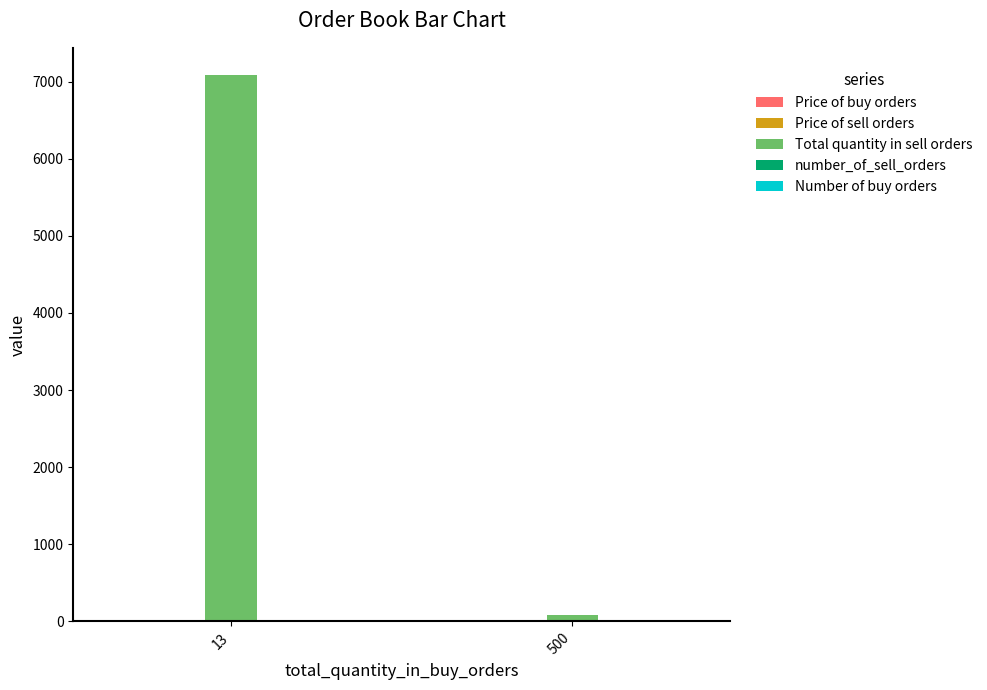

Which series changed the most between 13 and 500?

Total quantity in sell orders